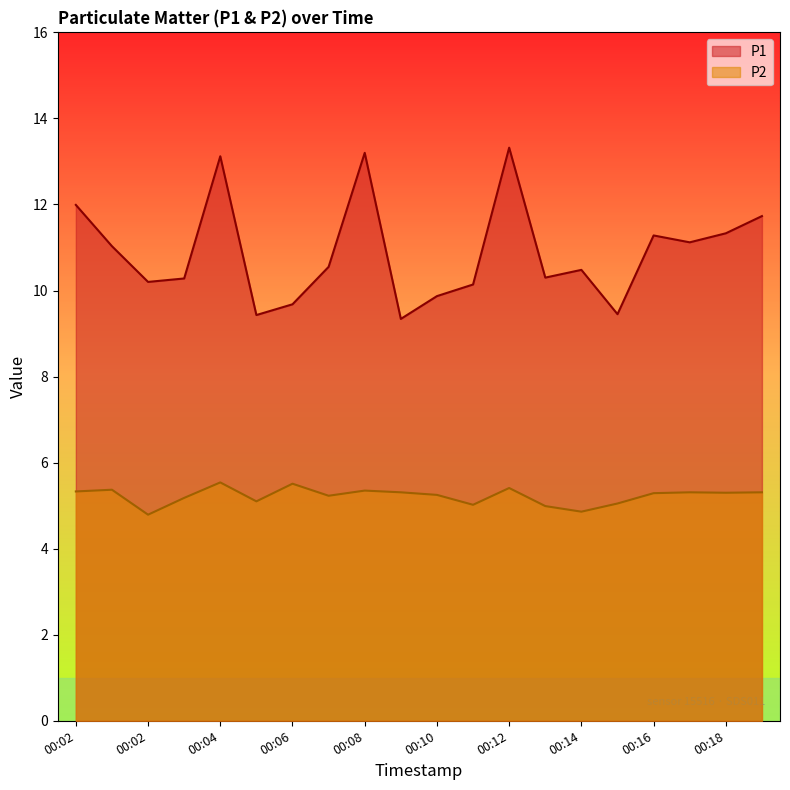

How many lines are shown in the chart?

2